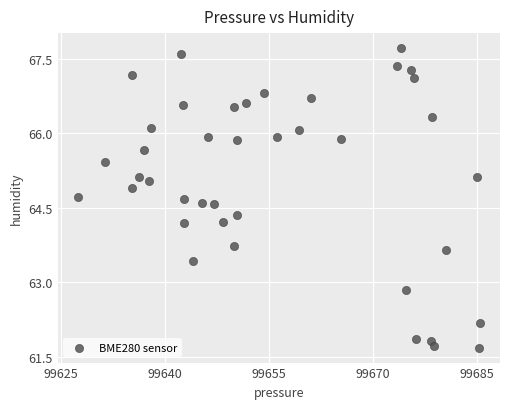

What is the range of X values (max minus min)?

58.0